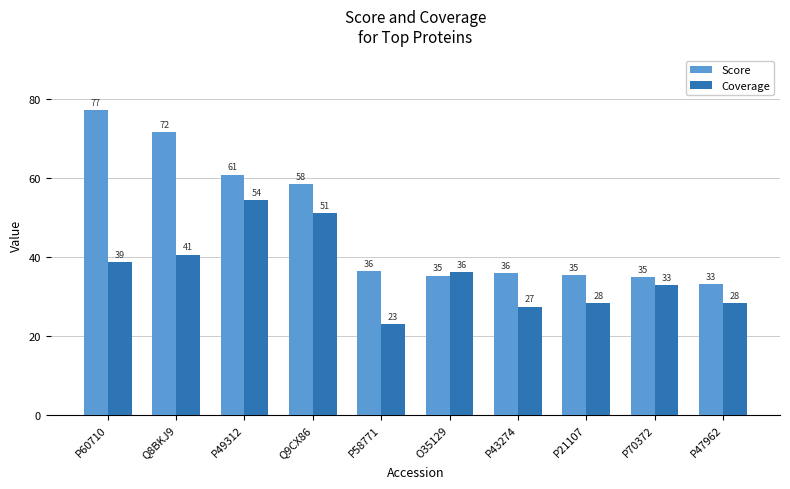

Which category has the highest value across all series?

P60710